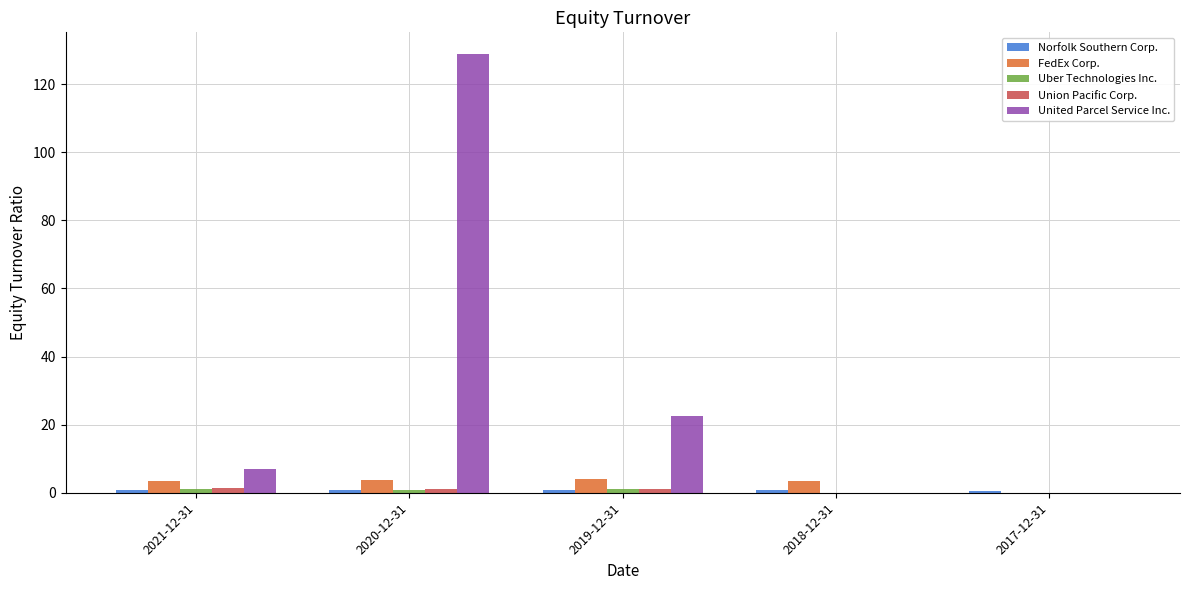

Which series has the largest total across all categories?

United Parcel Service Inc.